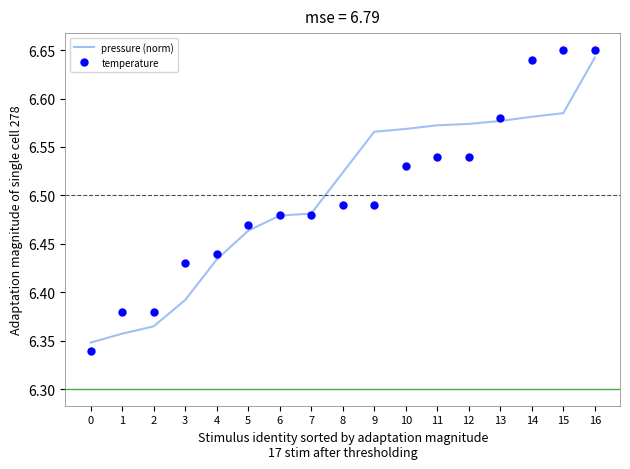

At which label does pressure (norm) reach its peak?

16